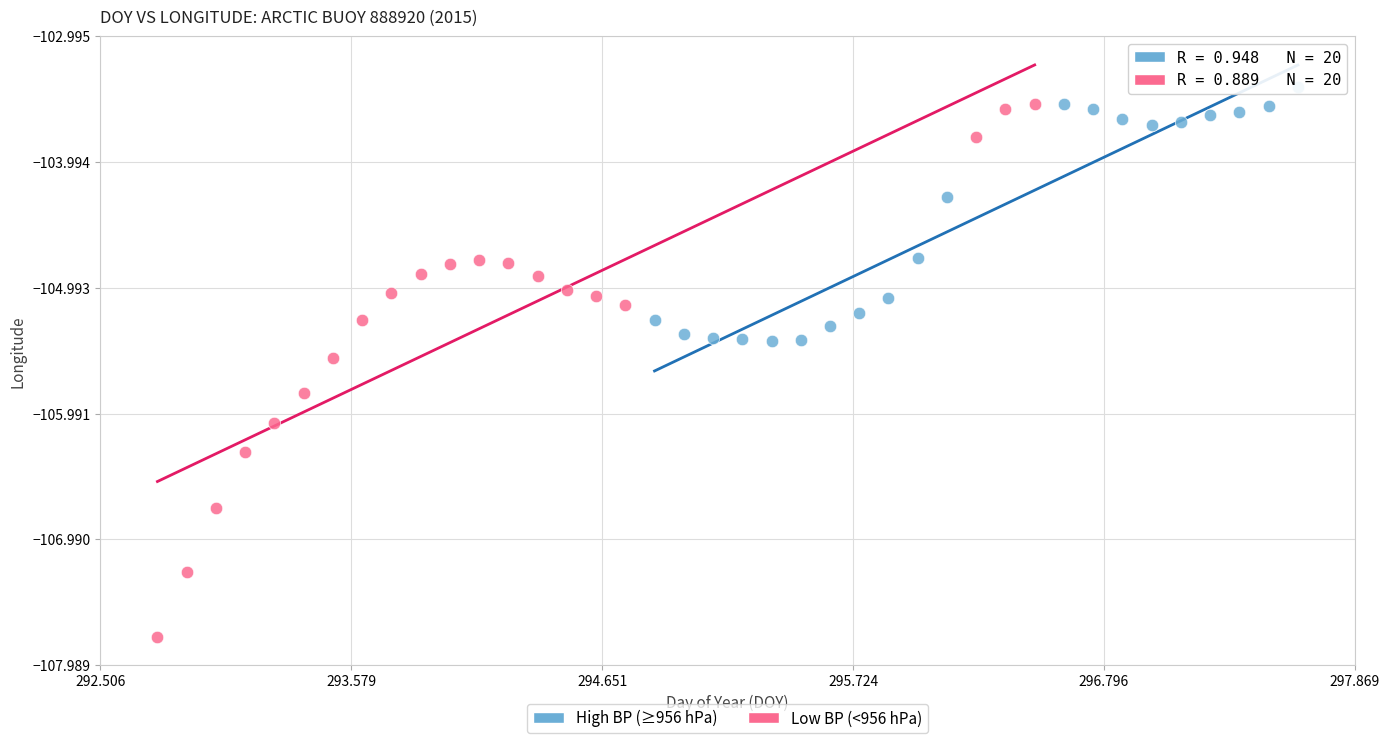

Which series has the largest Y range (max minus min)?

Low BP (<956 hPa)